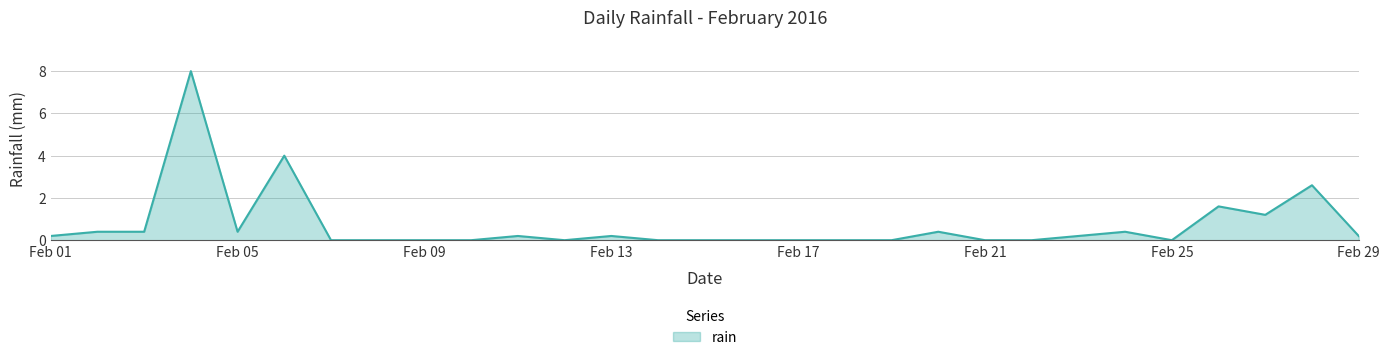

What is the greatest value displayed?

8.0